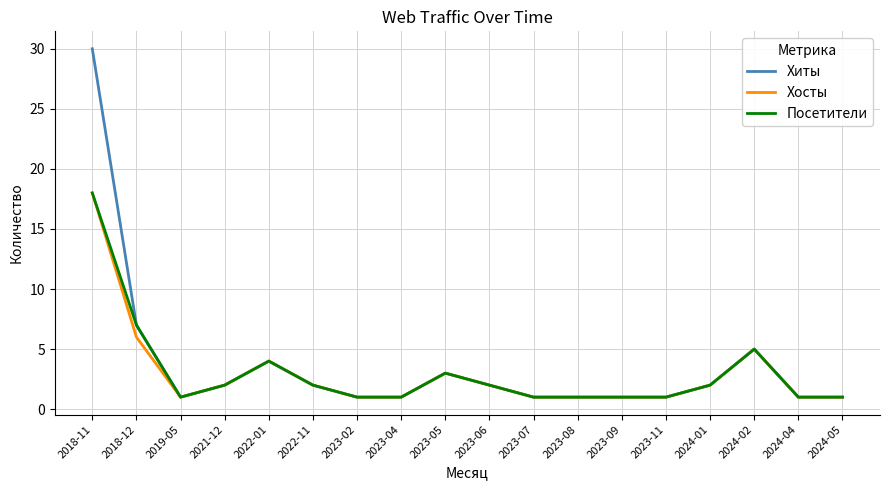

Is the value of Хиты at 2024-05 greater than the value of Посетители at 2024-02?

No